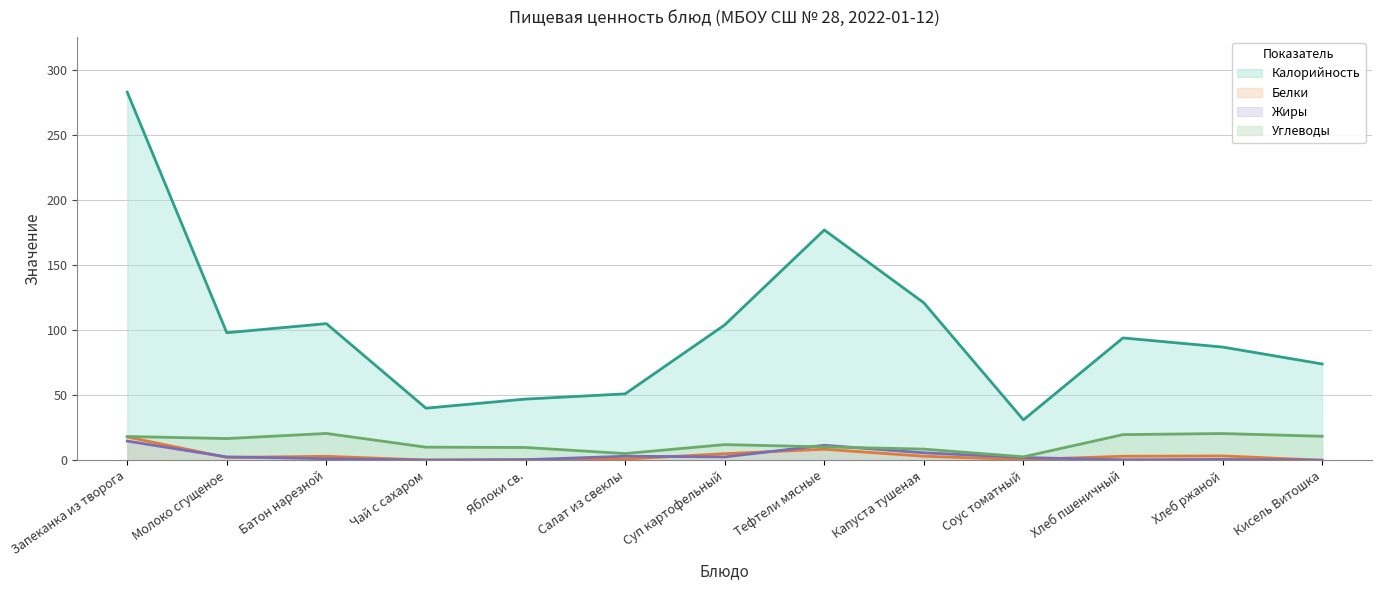

Rank the categories by Белки value from lowest to highest.

Кисель Витошка, Чай с сахаром, Яблоки св., Соус томатный, Салат из свеклы, Молоко сгущеное, Батон нарезной, Хлеб пшеничный, Капуста тушеная, Хлеб ржаной, Суп картофельный, Тефтели мясные, Запеканка из творога